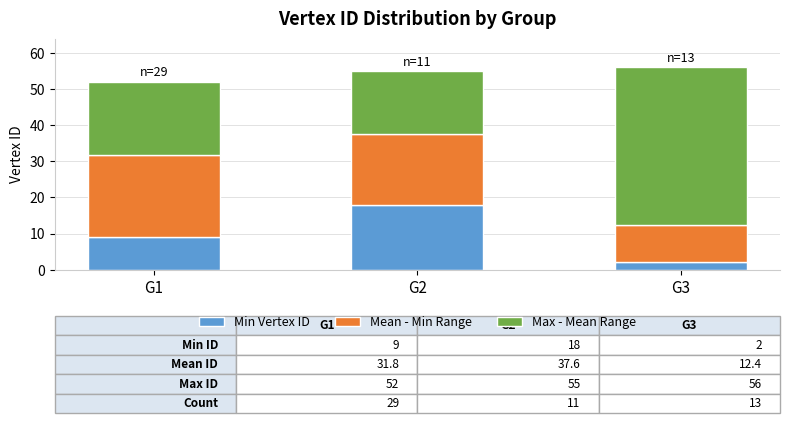

The value of Min Vertex ID at G1 is 2.0. True or false?

False